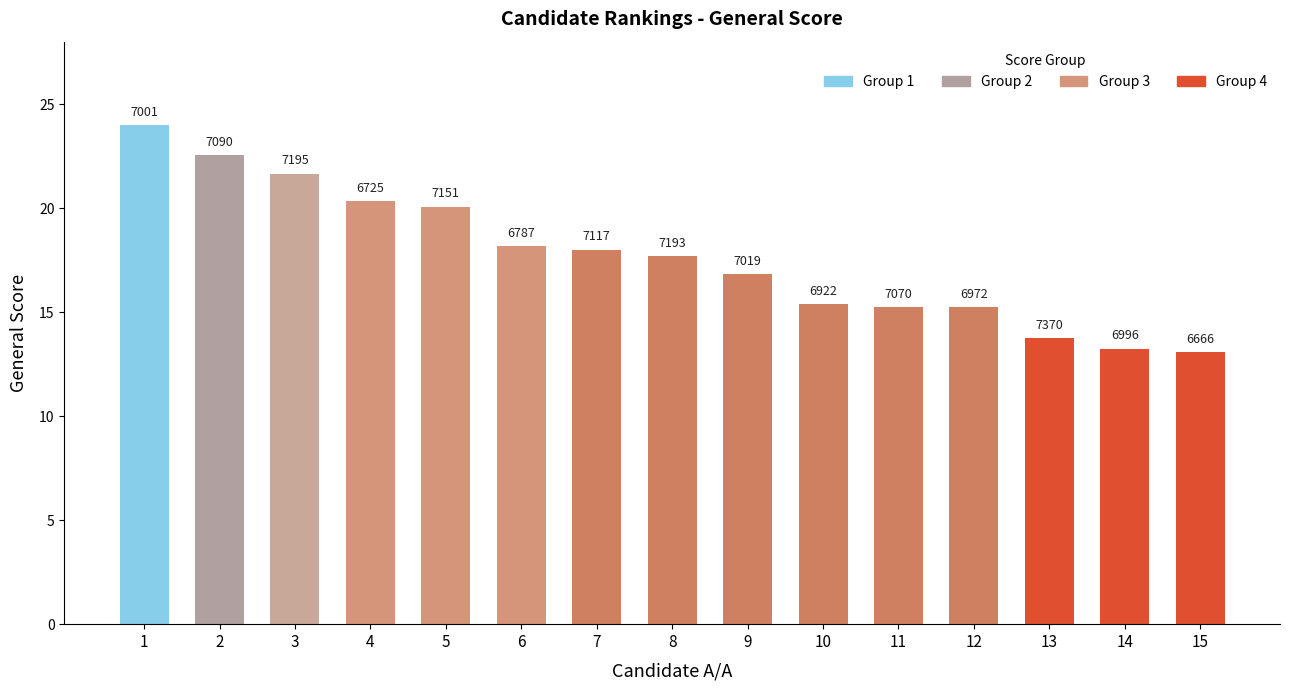

Does the chart contain any negative values?

No